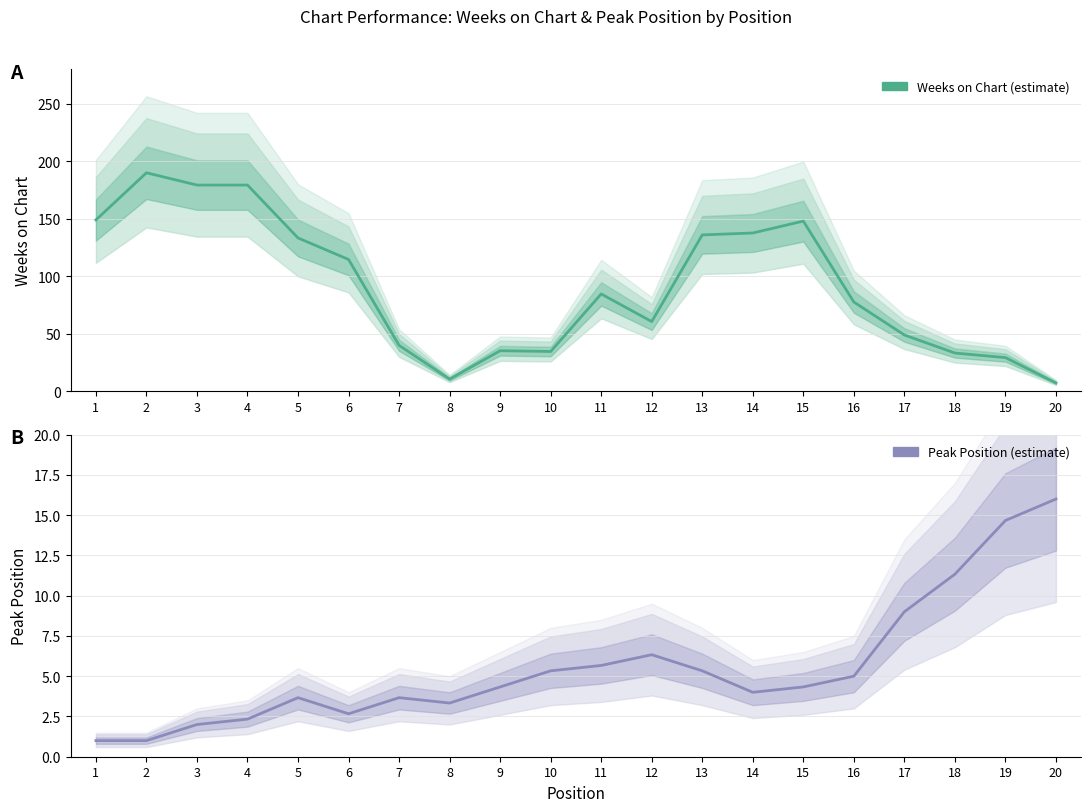

Which category has the highest value in the Weeks on Chart series?

2